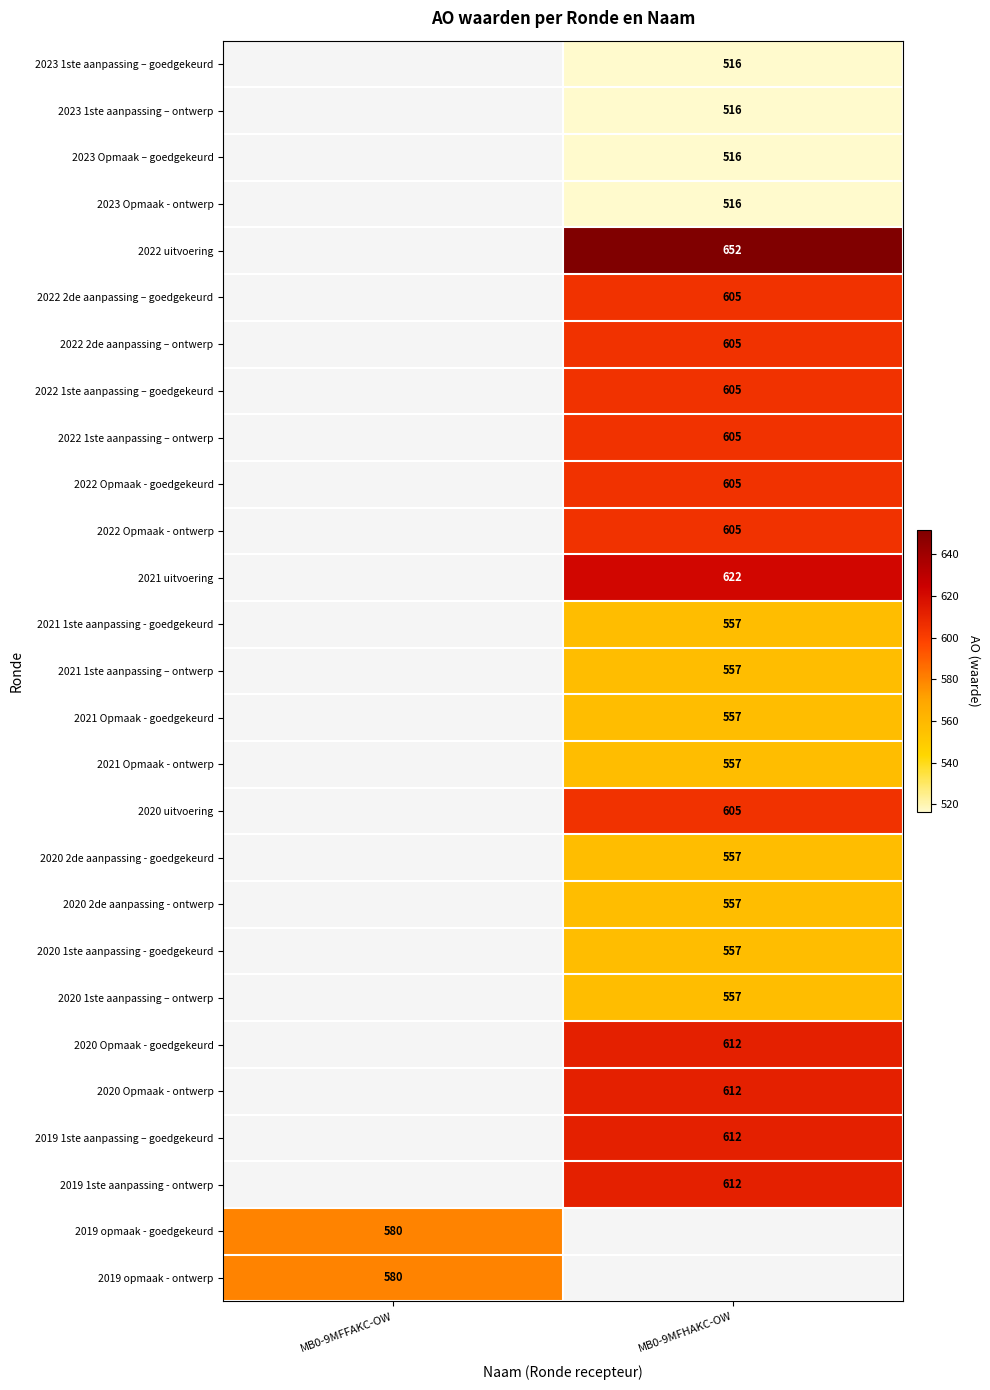

What is the difference between the highest and lowest values at MB0-9MFHAKC-OW?

136.0